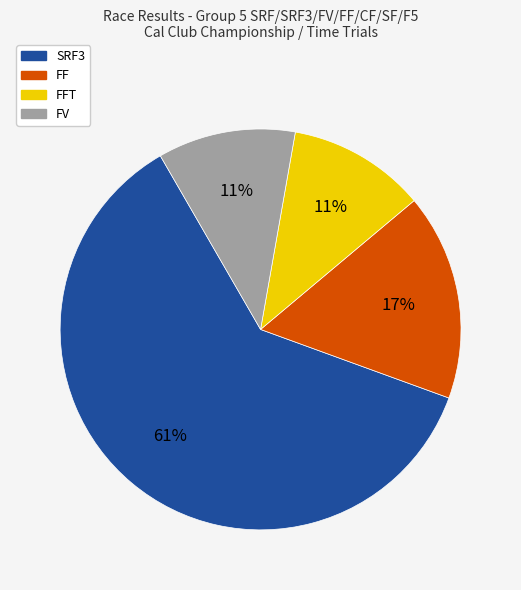

Is there a majority slice in this chart?

Yes